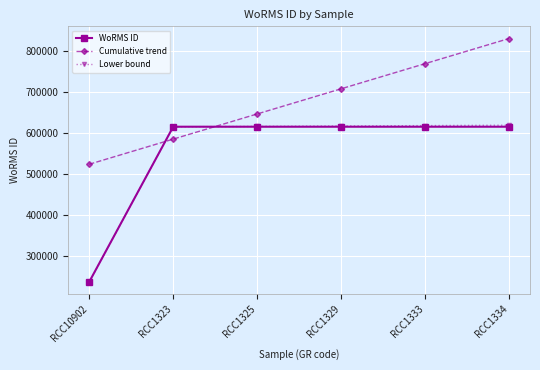

Which series has the largest range (max minus min)?

Lower bound